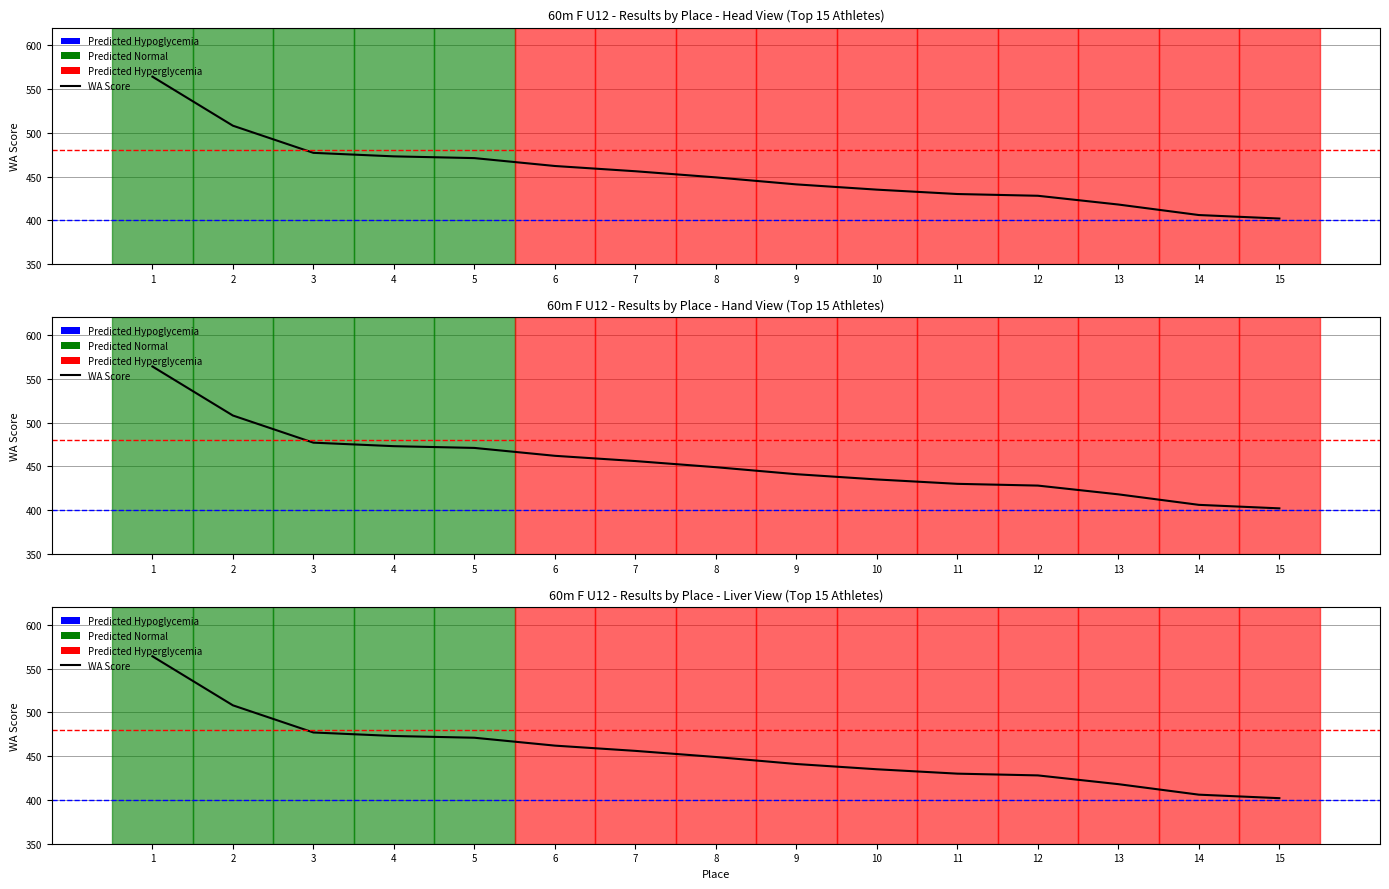

What value does the Result series have at 11, to the nearest 50?

450